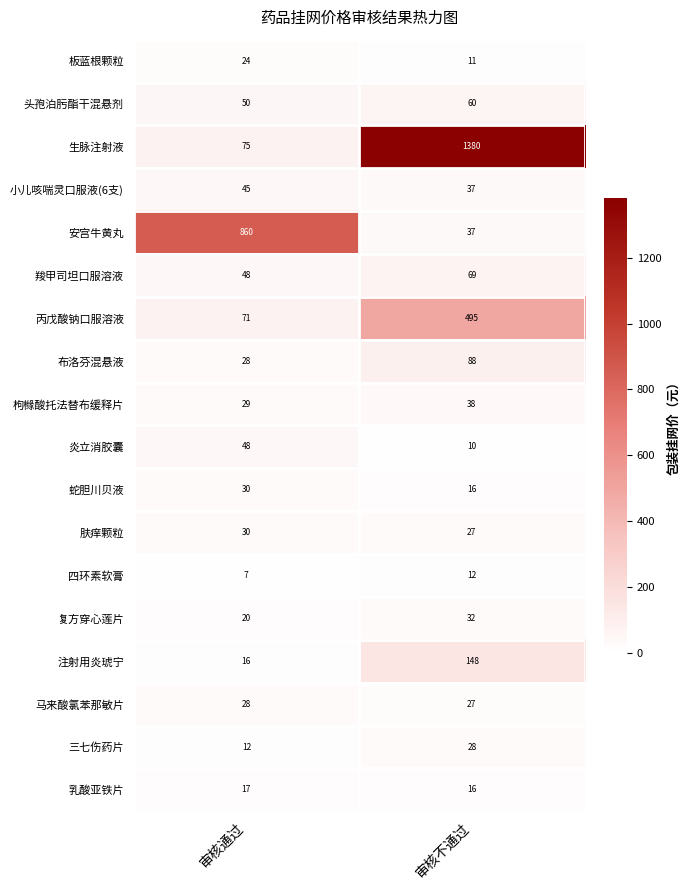

List the labels in order of 头孢泊肟酯干混悬剂 value, largest first.

审核不通过, 审核通过